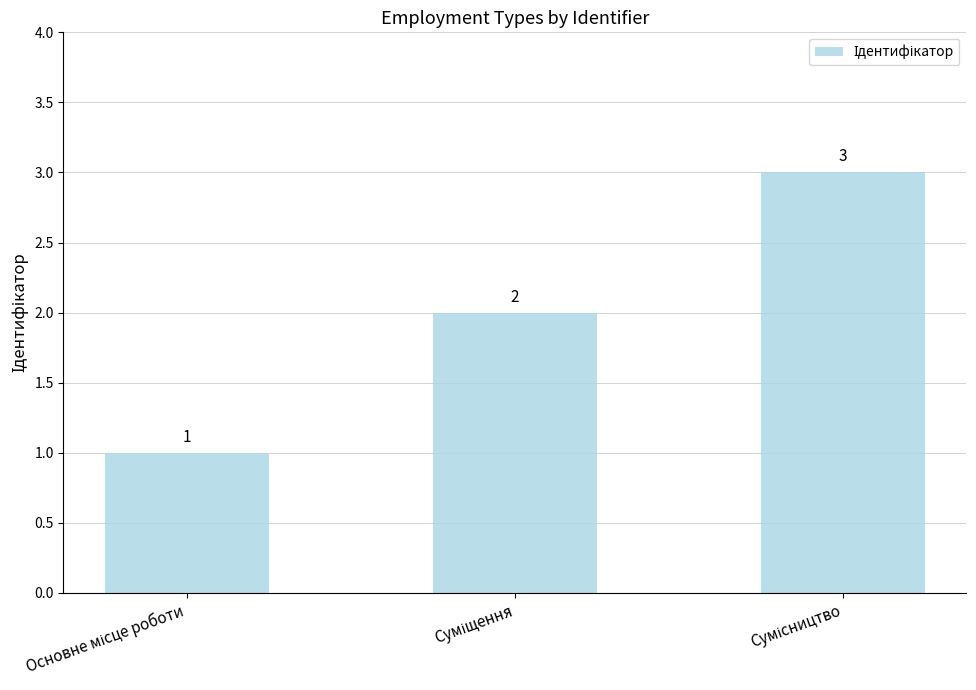

How many values are between 1 and 3?

3